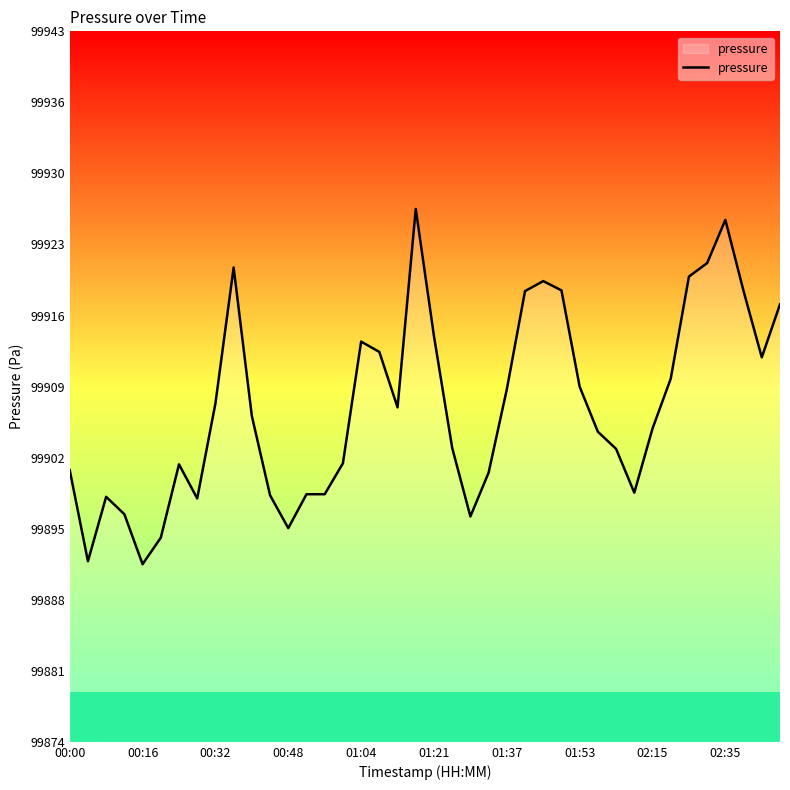

What is the difference between the maximum and minimum values?

34.5